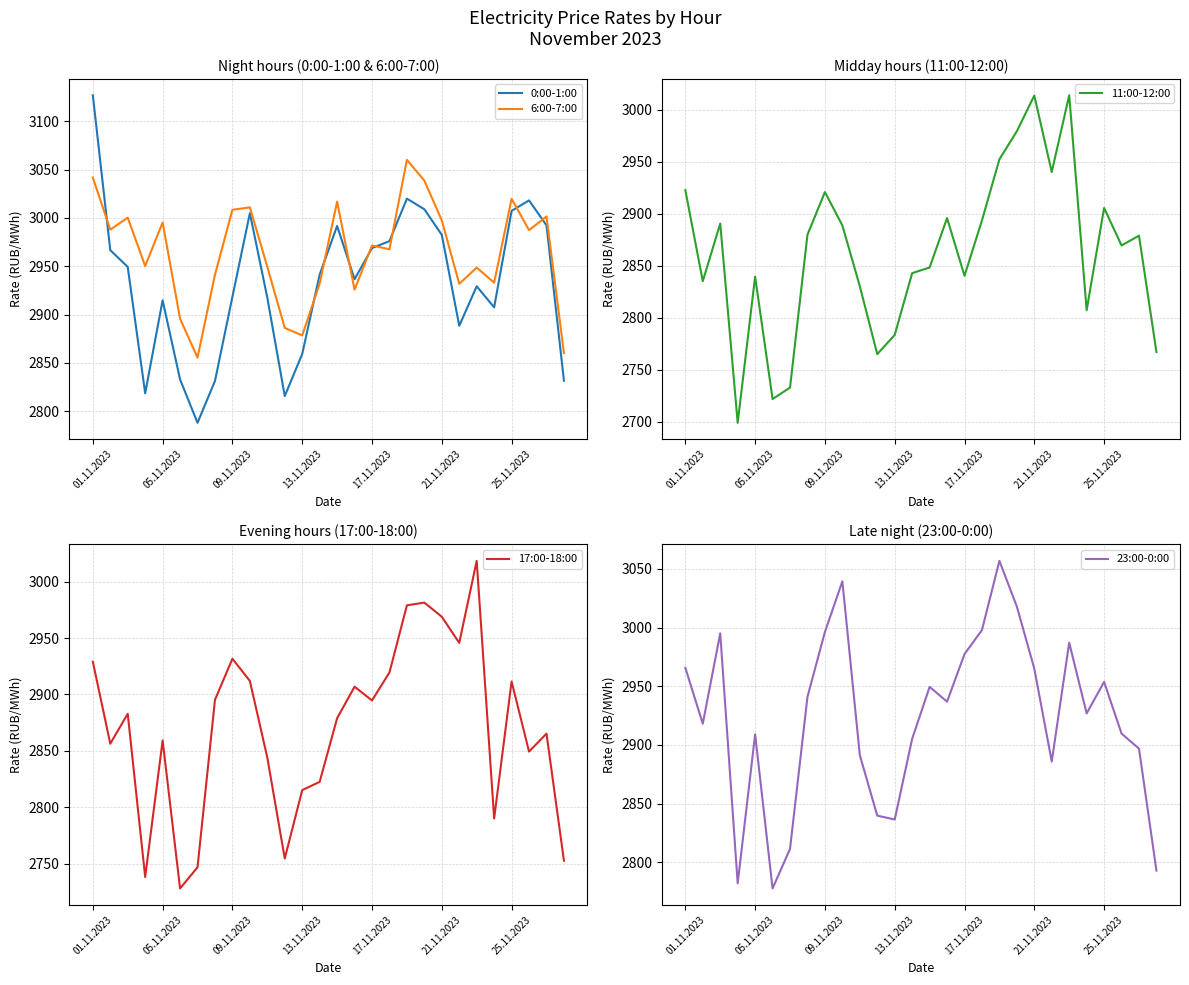

What is the total value across all series at 21?

14592.0